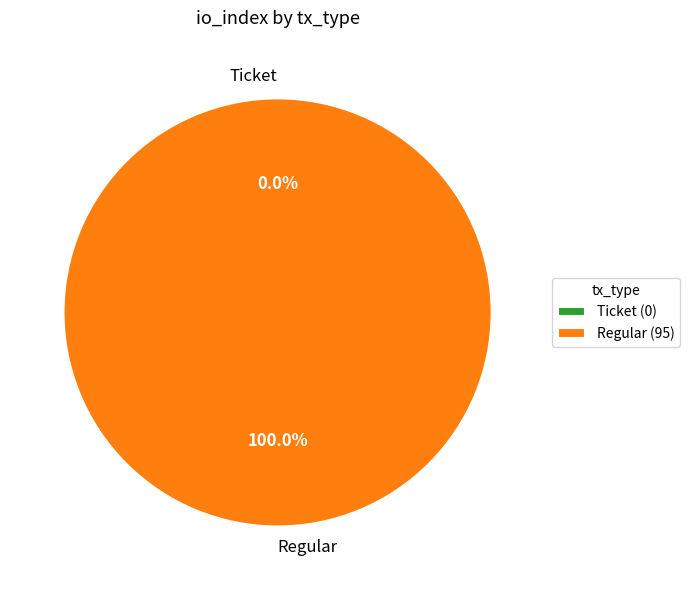

Is the sum of Ticket and Regular greater than half?

Yes